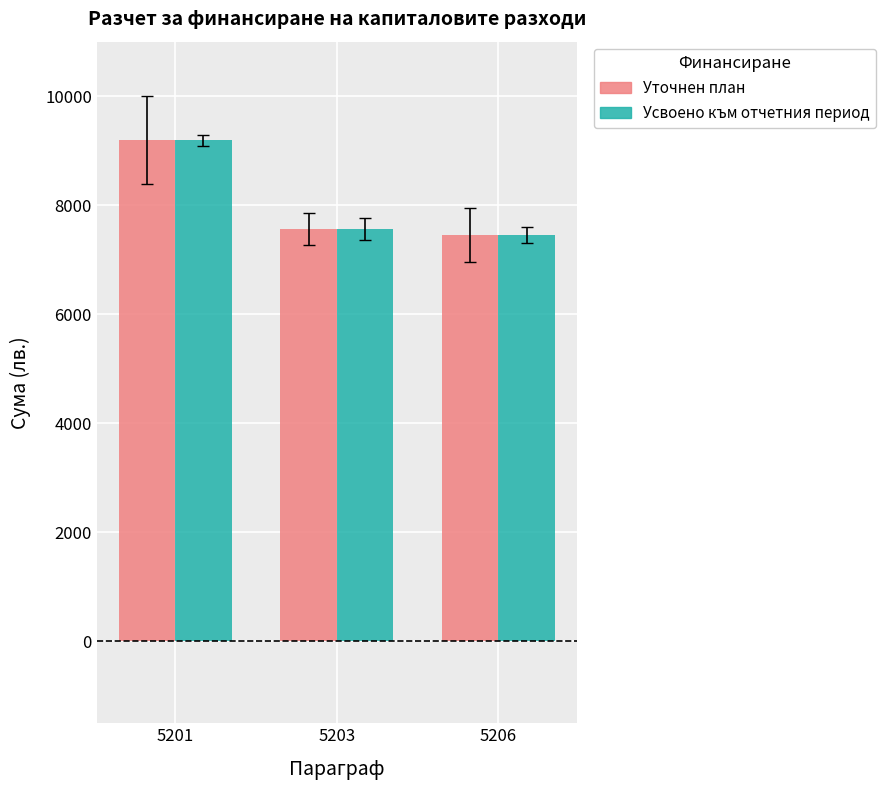

What is the highest value of the Уточнен план series?

9195